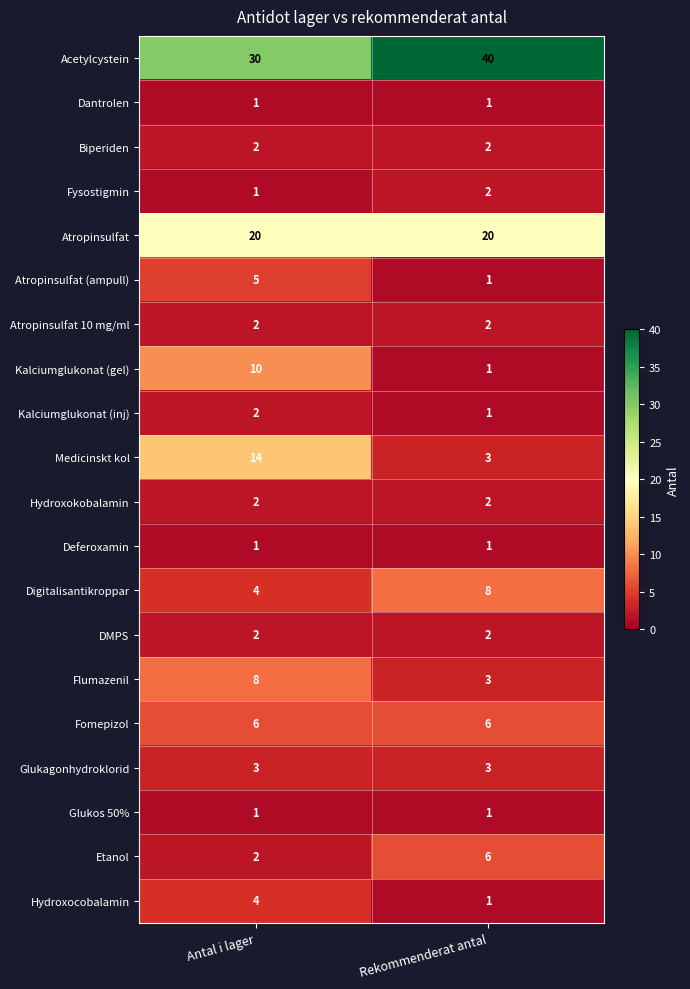

What is the spread (max minus min) of values at Rekommenderat antal?

39